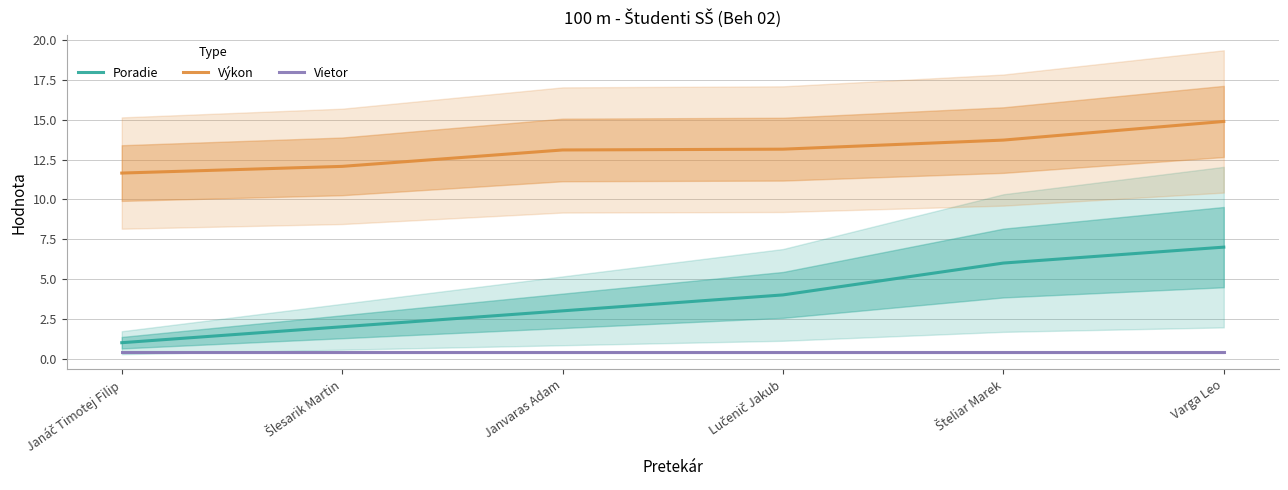

What is the maximum value for Poradie?

7.0